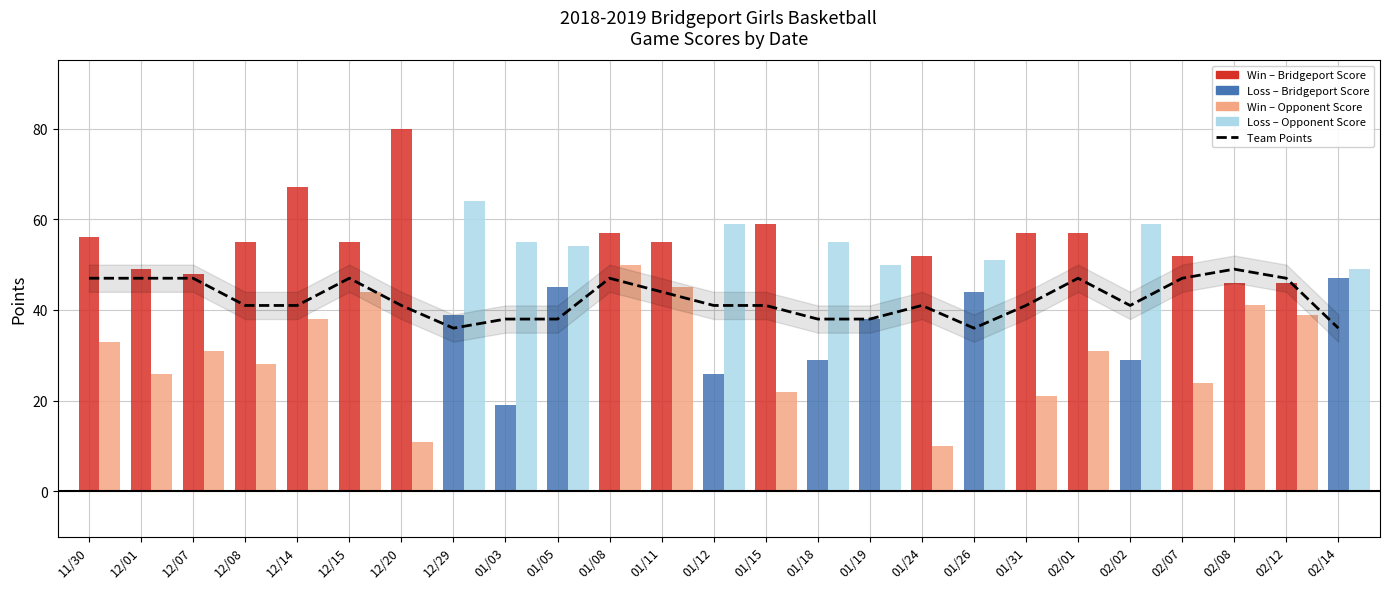

At which label is the value closest to 42?

12/08